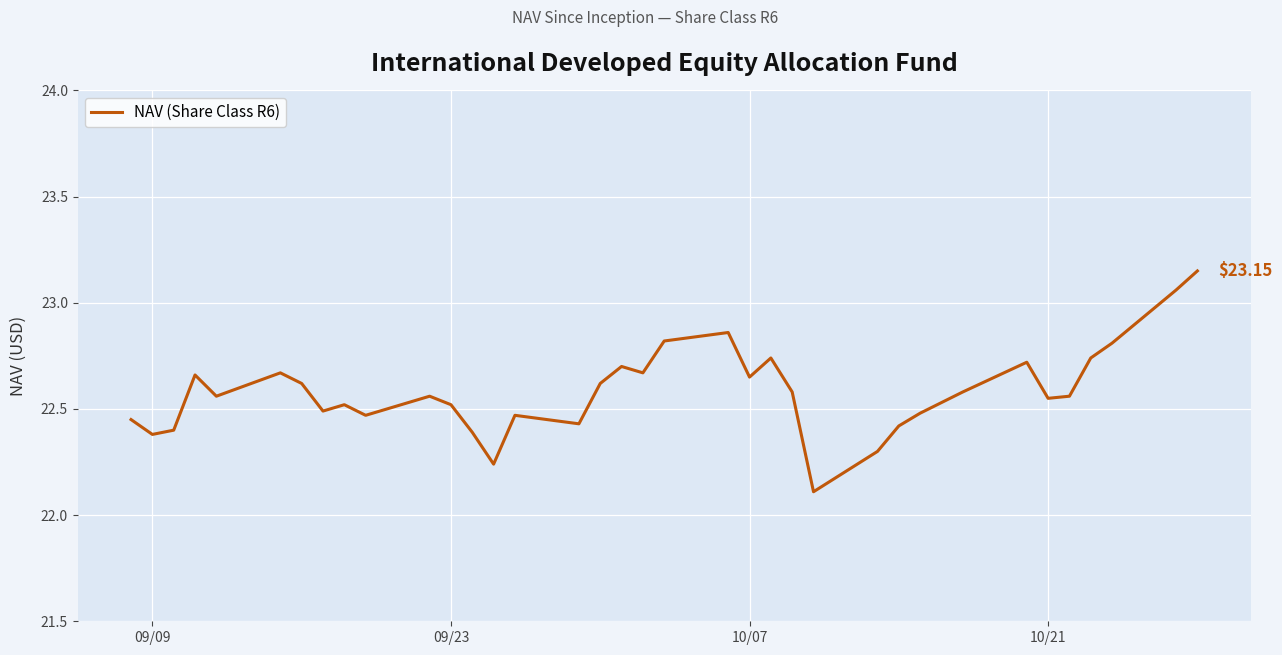

What is the difference between the maximum and minimum values?

1.0